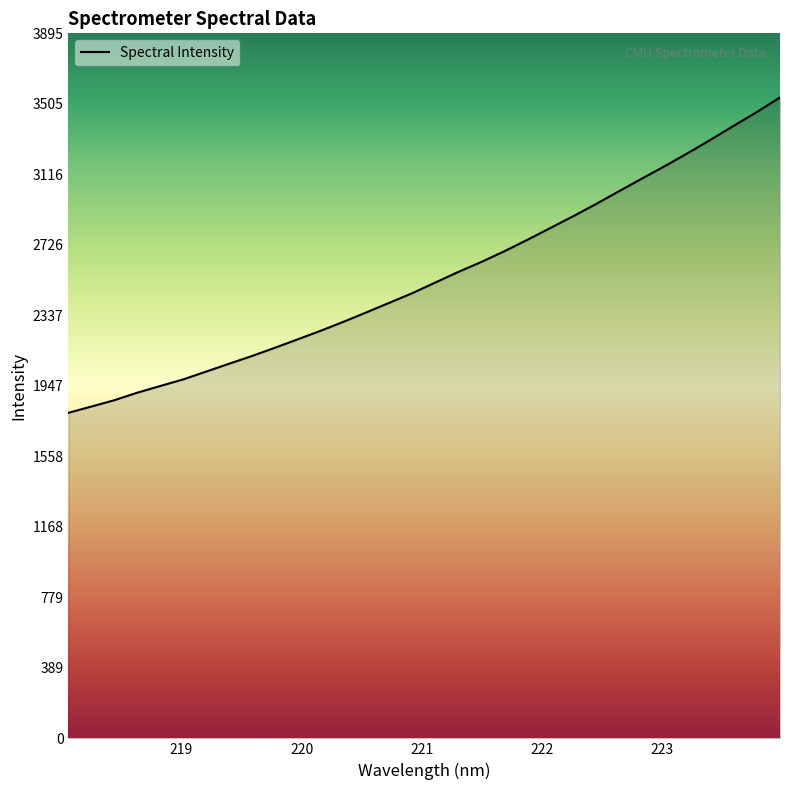

What is the difference between the maximum and minimum values?

1742.5